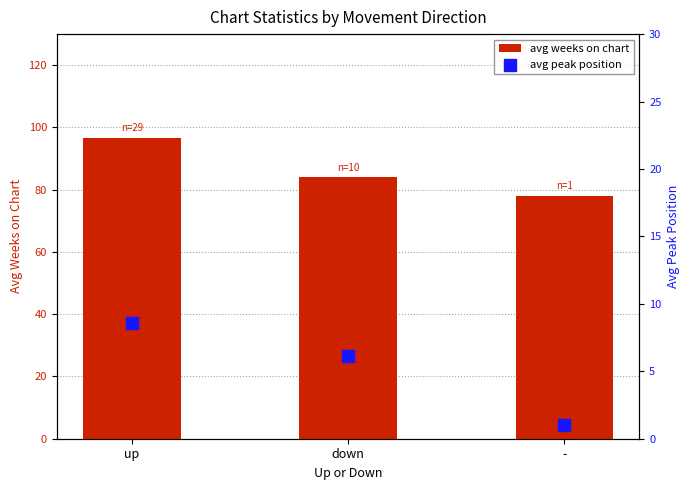

What is the total value across all series at -?

79.0